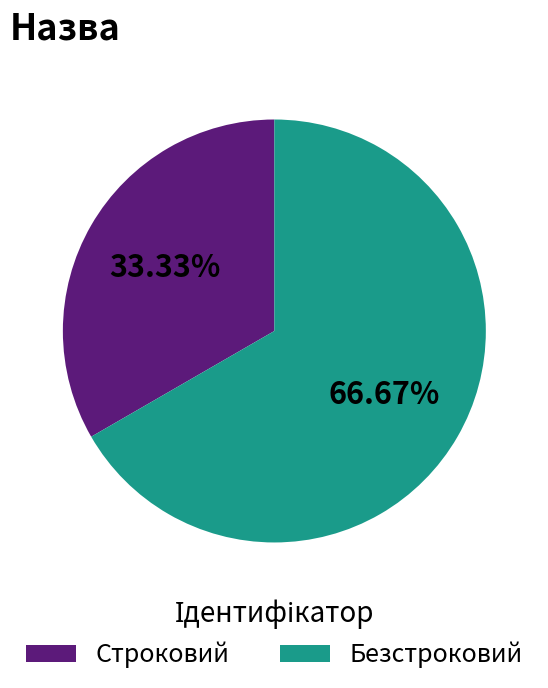

Is the sum of Безстроковий and Строковий greater than half?

Yes